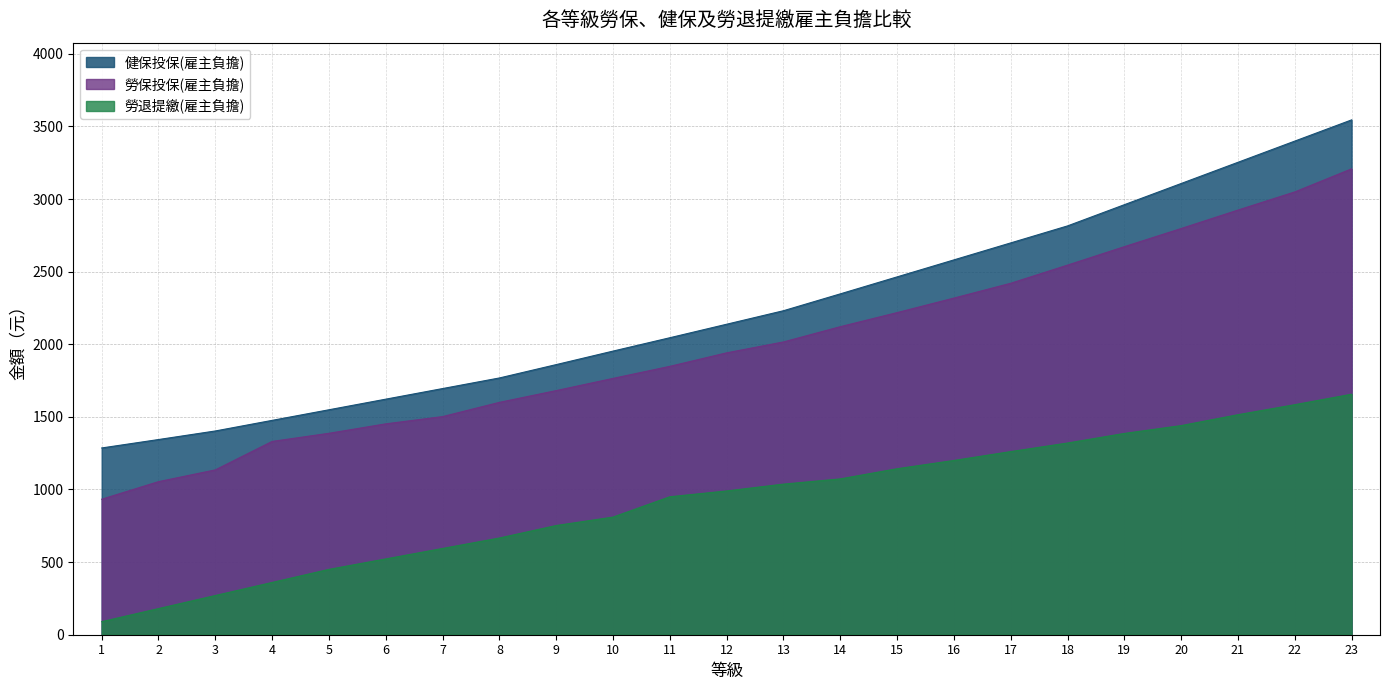

How many data points in 勞退提繳(雇主負擔) are above 990?

11